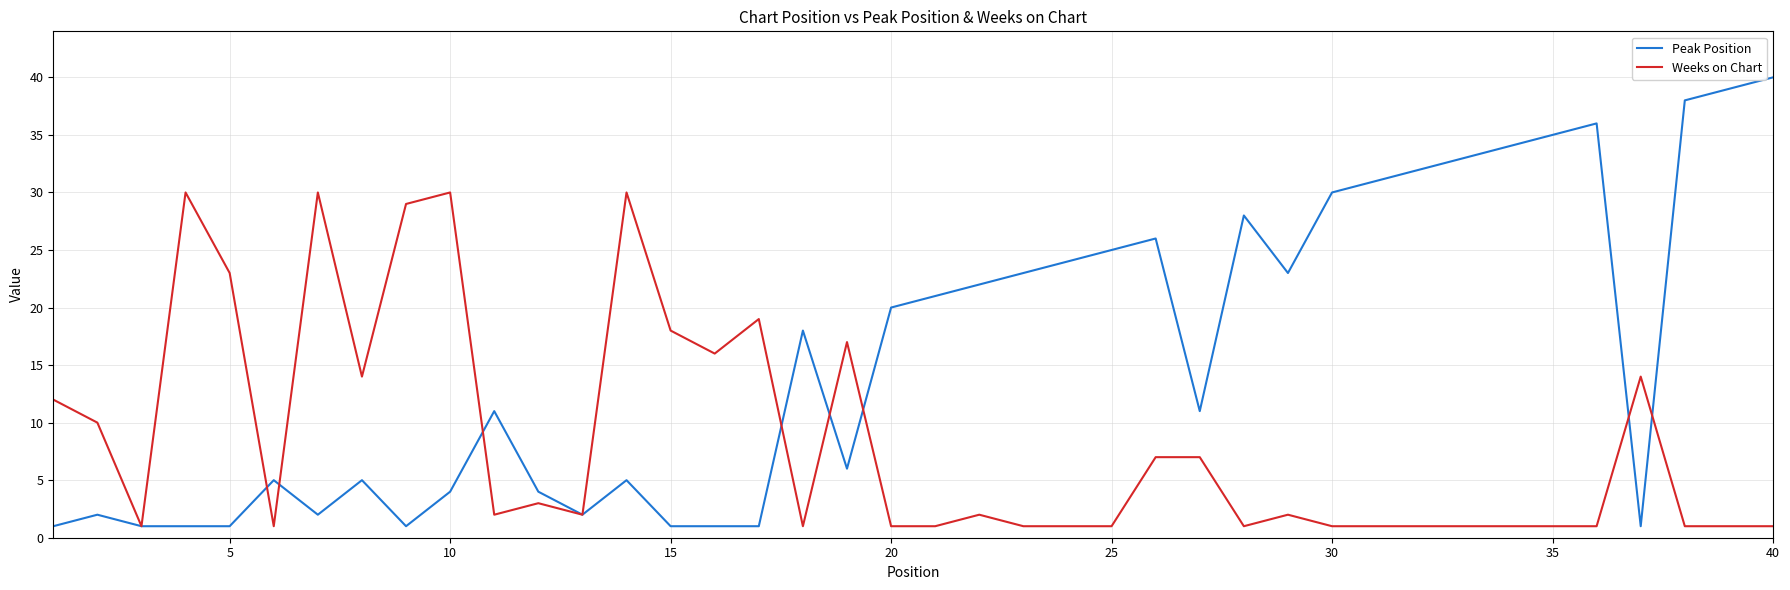

Rank the series by their average value, from lowest to highest.

Weeks on Chart, Peak Position